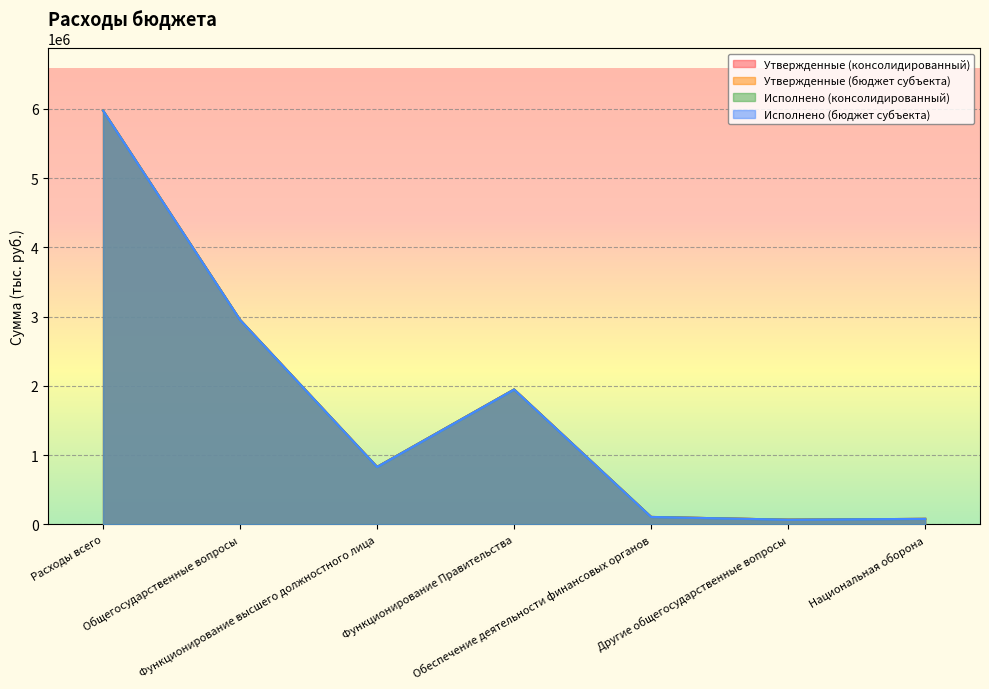

What is the smallest value displayed?

67764.0